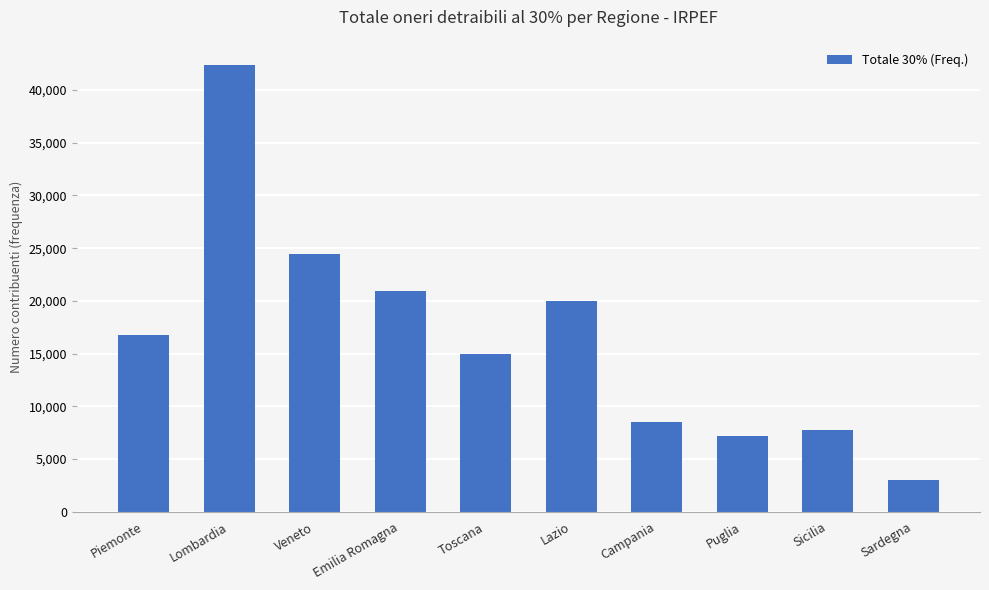

What is the difference between the values at Sardegna and Campania?

5526